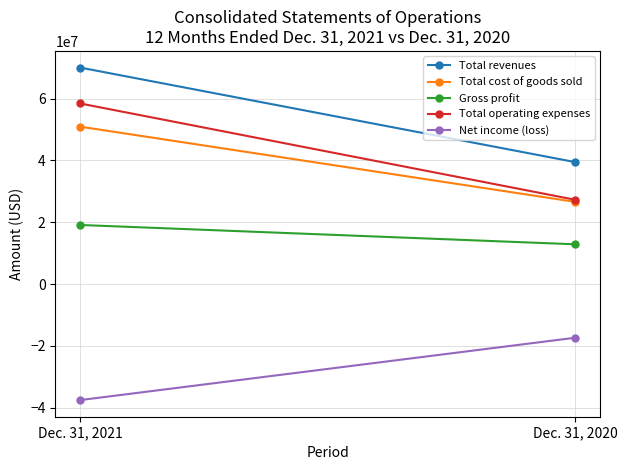

What is the average value of the Gross profit series?

15987353